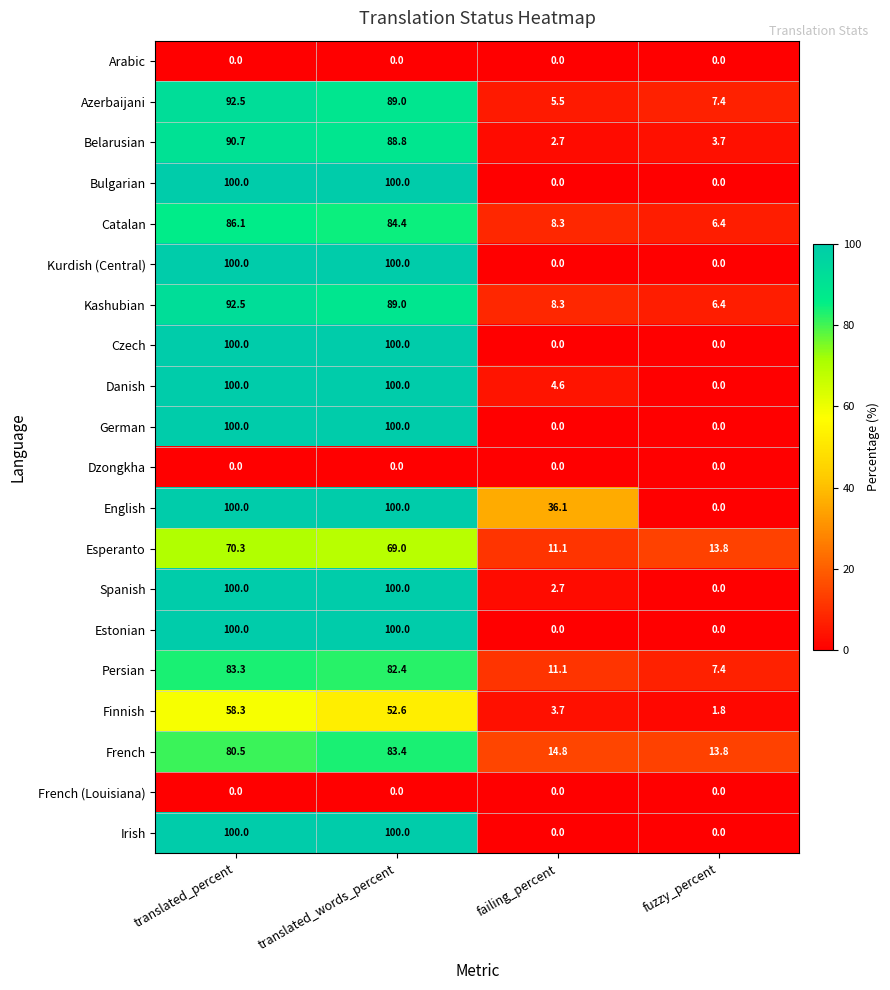

What value does the Danish series have at translated_percent?

100.0